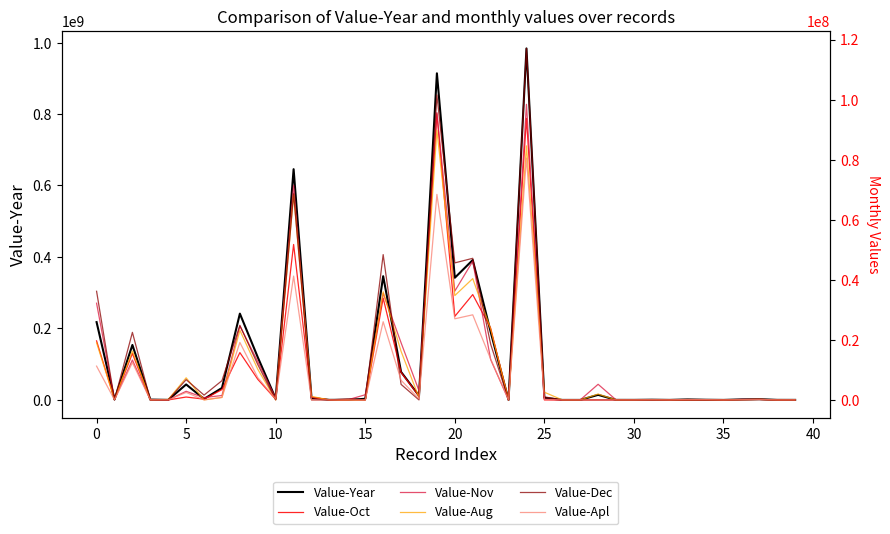

What is the highest value of the Value-Nov series?

98424968